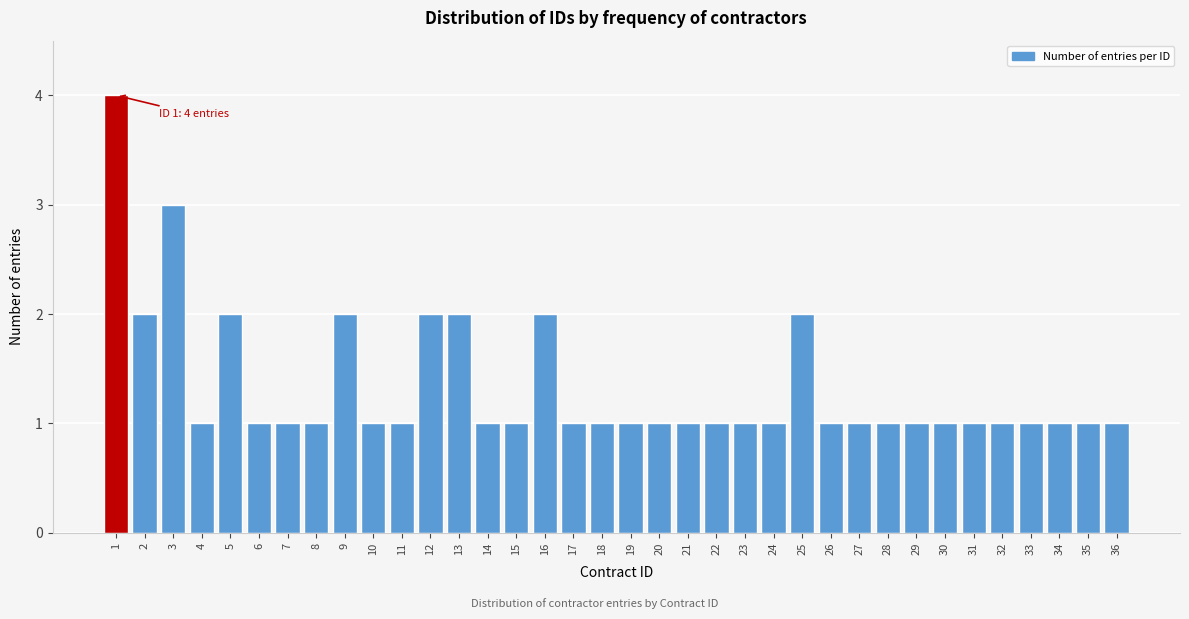

True or false: the data shows 3 at 9.

False